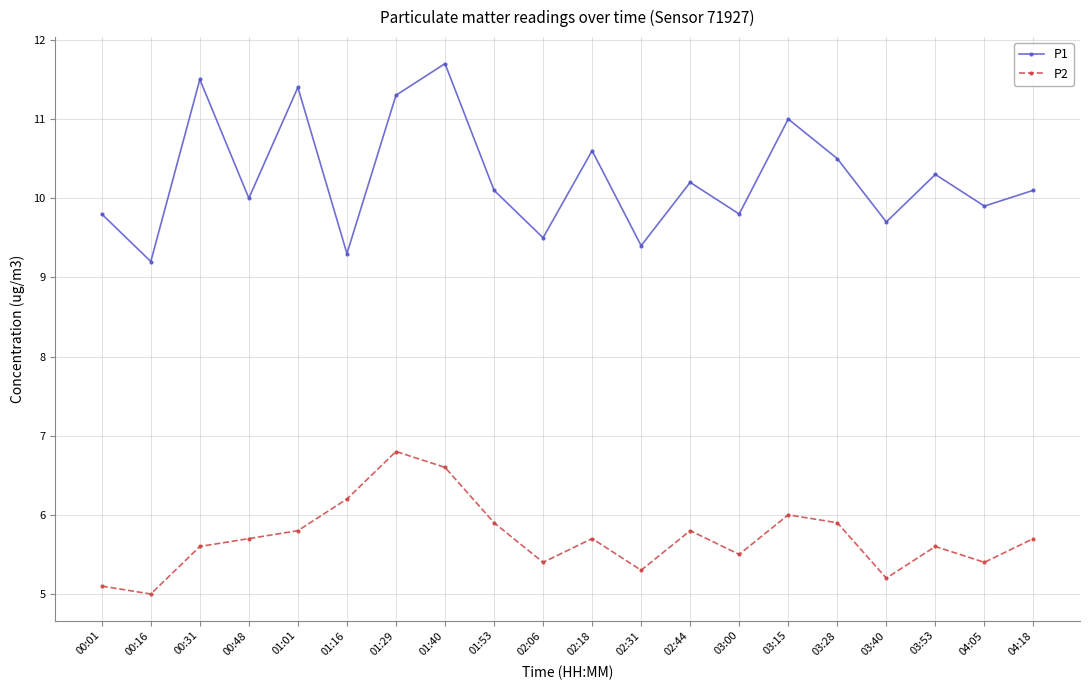

At how many categories does at least one series exceed 9?

20